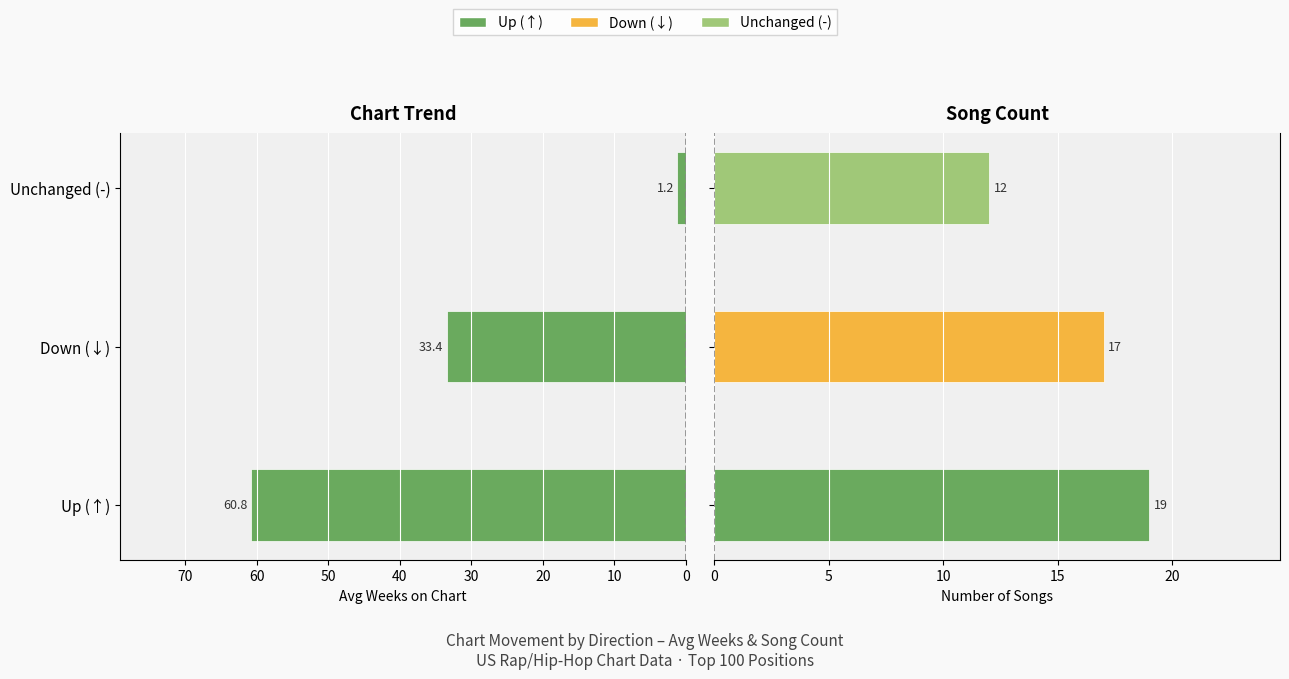

What is the value of the Avg Weeks on Chart bar at the 1st from the left?

60.8